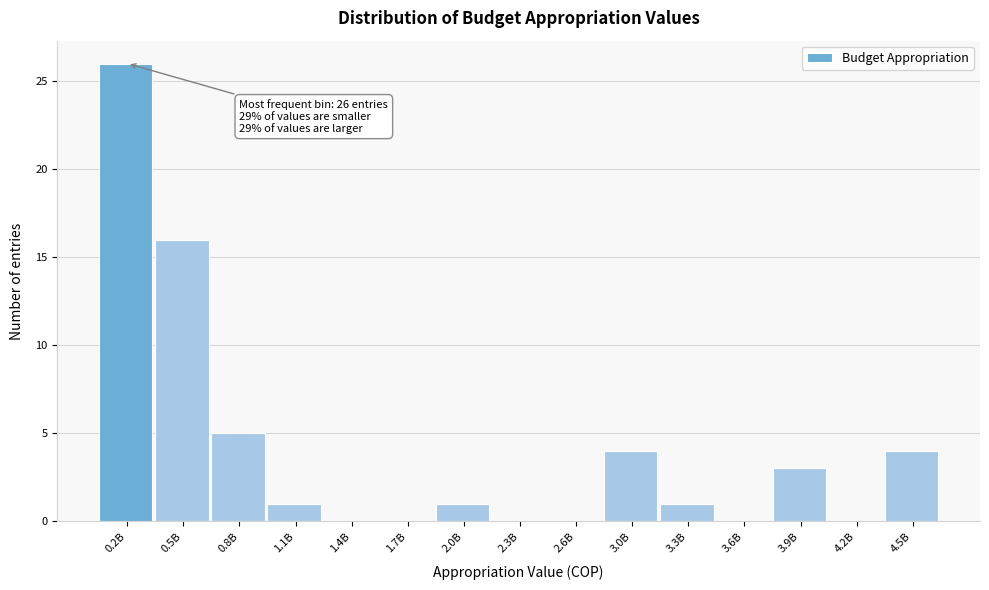

Reading left to right, transcribe all the data shown in this chart.

0.2B=26	0.5B=16	0.8B=5	1.1B=1	1.4B=0	1.7B=0	2.0B=1	2.3B=0	2.6B=0	3.0B=4	3.3B=1	3.6B=0	3.9B=3	4.2B=0	4.5B=4